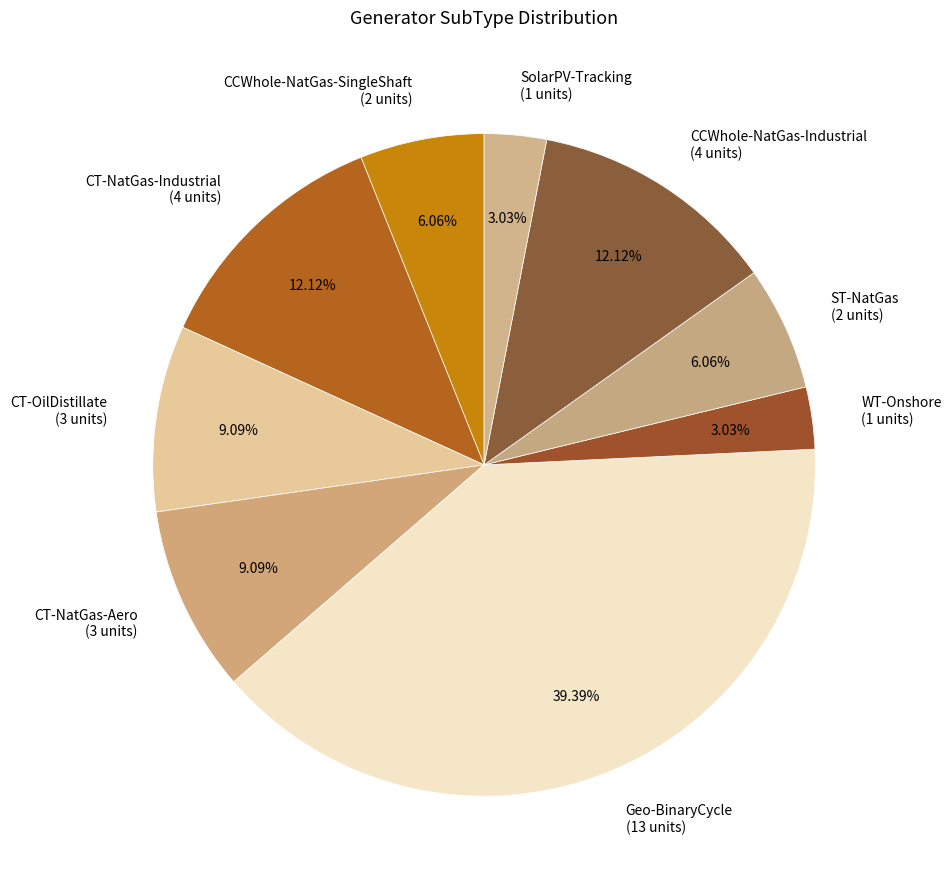

How many segments does this pie chart have?

9